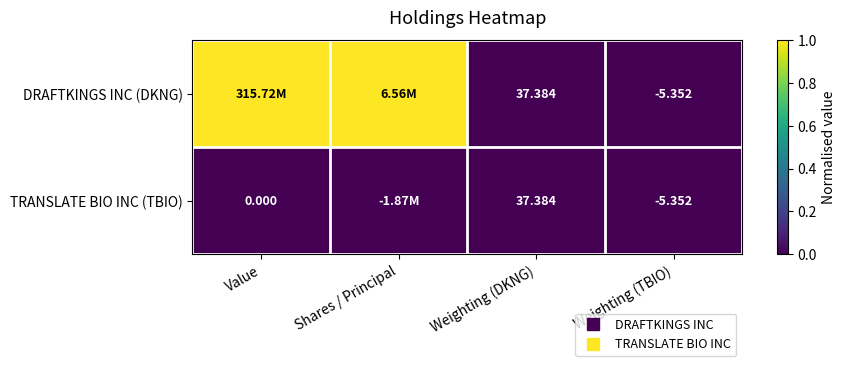

True or false: DRAFTKINGS INC (DKNG) has a value of 0 at Weighting (TBIO).

False